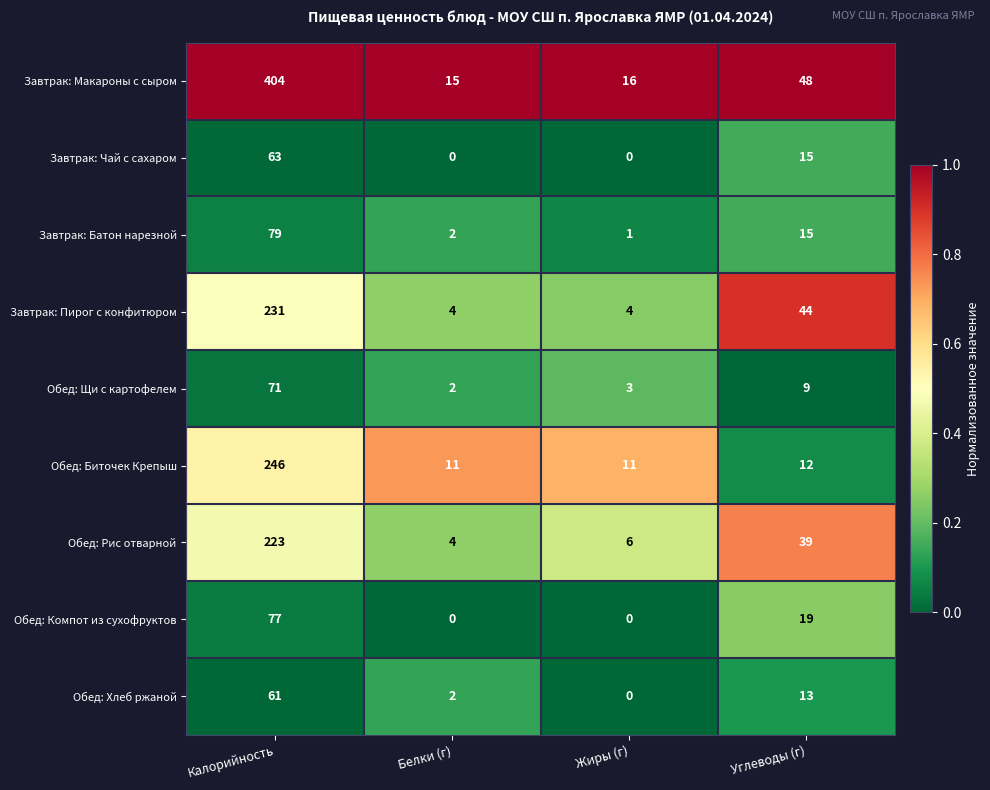

How many categories are shown in the chart?

4